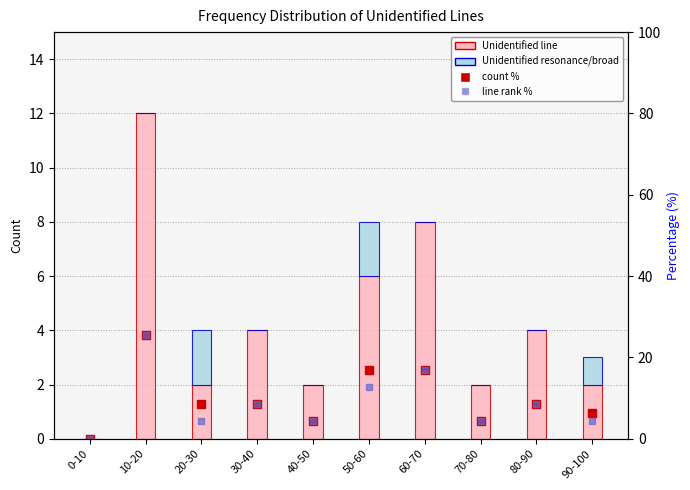

The Unidentified resonance/broad series shows 0.0 at 0-10. True or false?

True